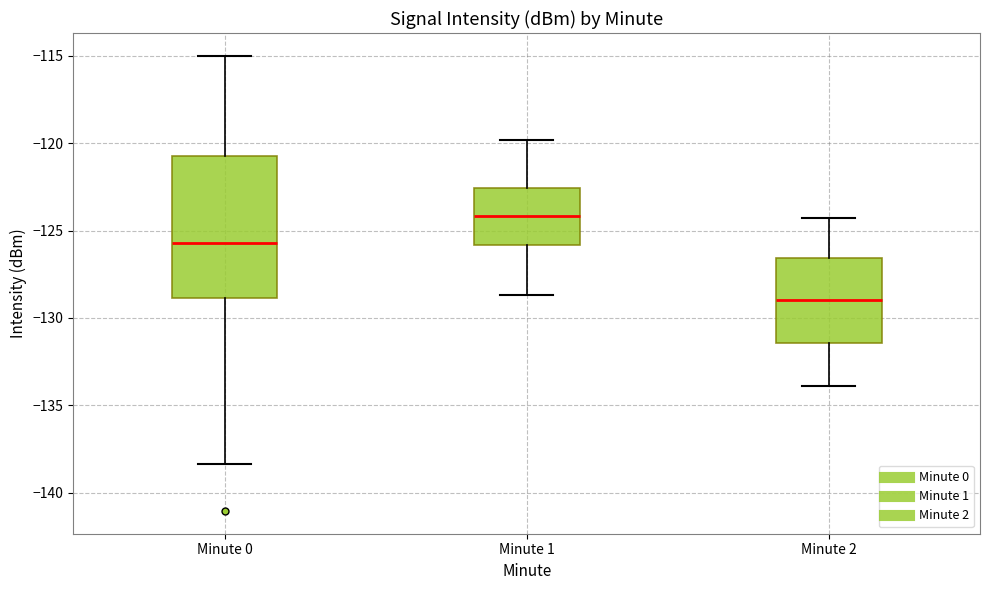

Where does the lower whisker of the box for Minute 2 end on the y-axis? The values are not printed on the chart, so give them approximately, as read against the axis.

-134.0